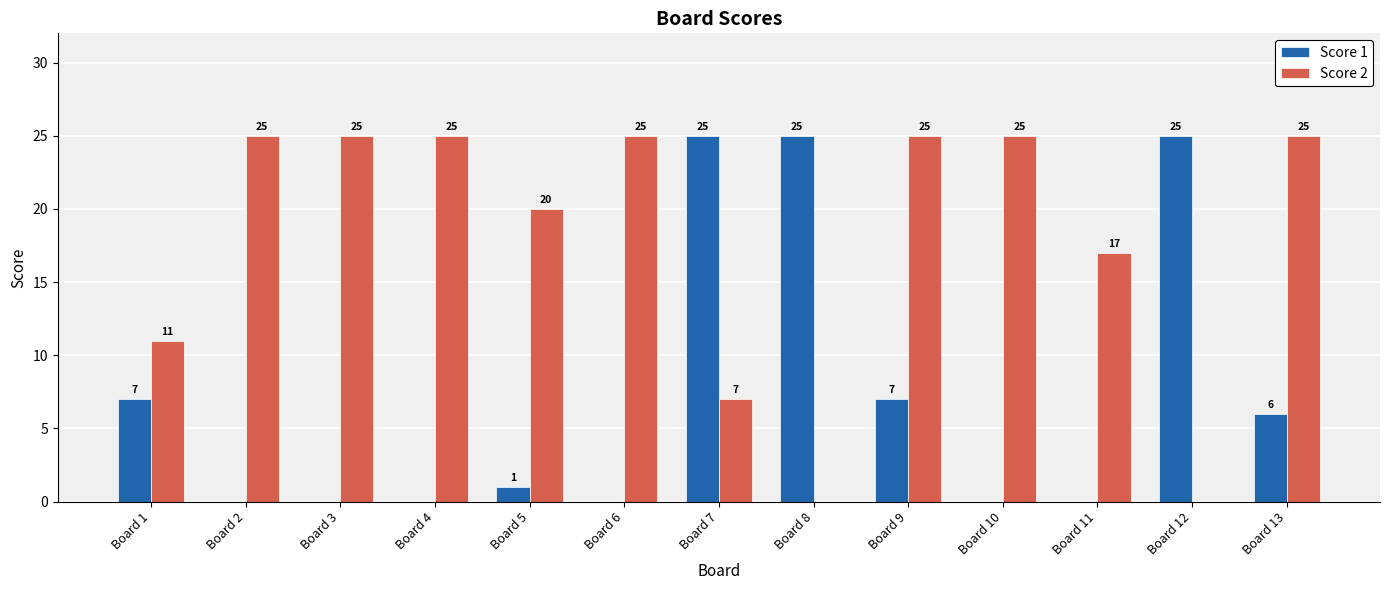

Which series changed the most between Board 3 and Board 11?

Score 2